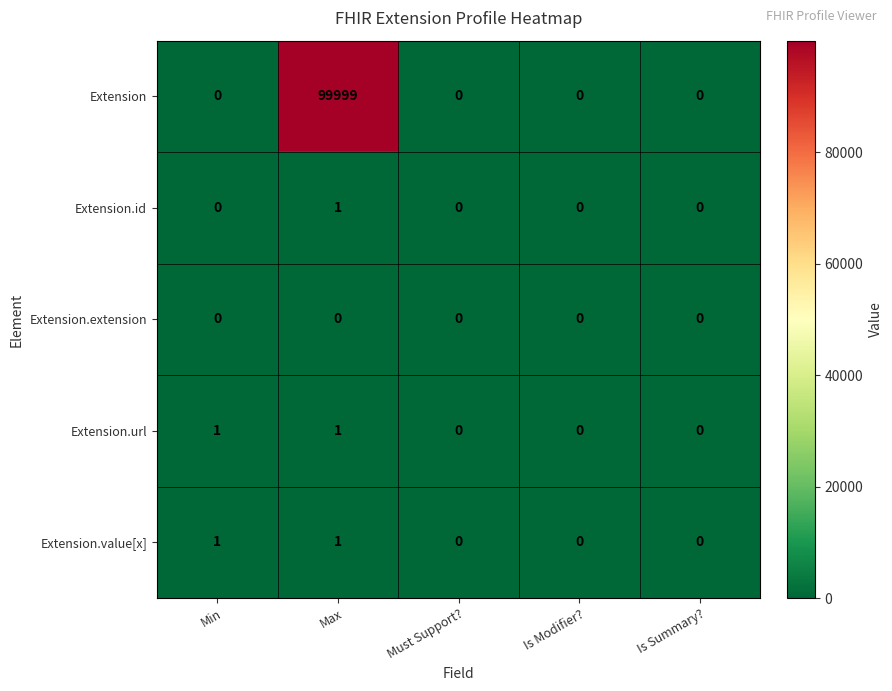

Reading left to right, list all the values displayed in this chart.

Extension: 0	99999	0	0	0
Extension.id: 0	1	0	0	0
Extension.extension: 0	0	0	0	0
Extension.url: 1	1	0	0	0
Extension.value[x]: 1	1	0	0	0